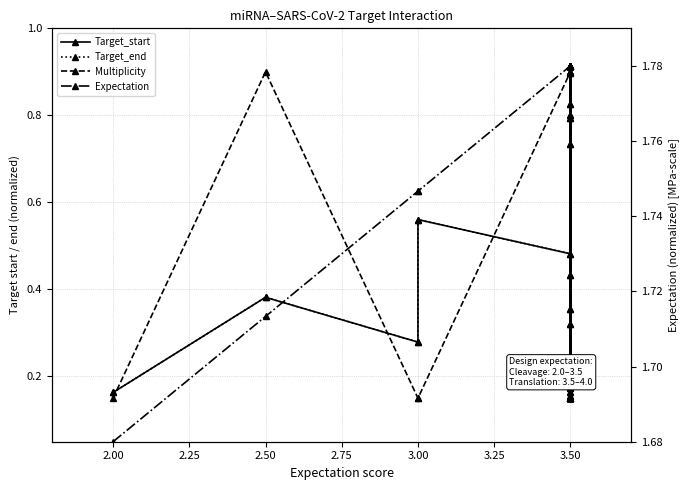

How many Multiplicity values are between 0 and 1?

20